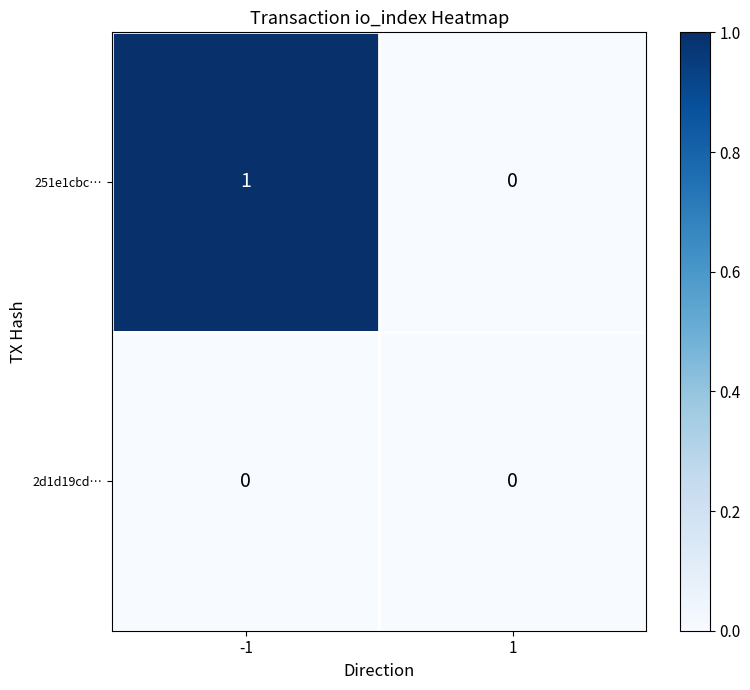

The 2d1d19cd… series shows 0 at 1. True or false?

True